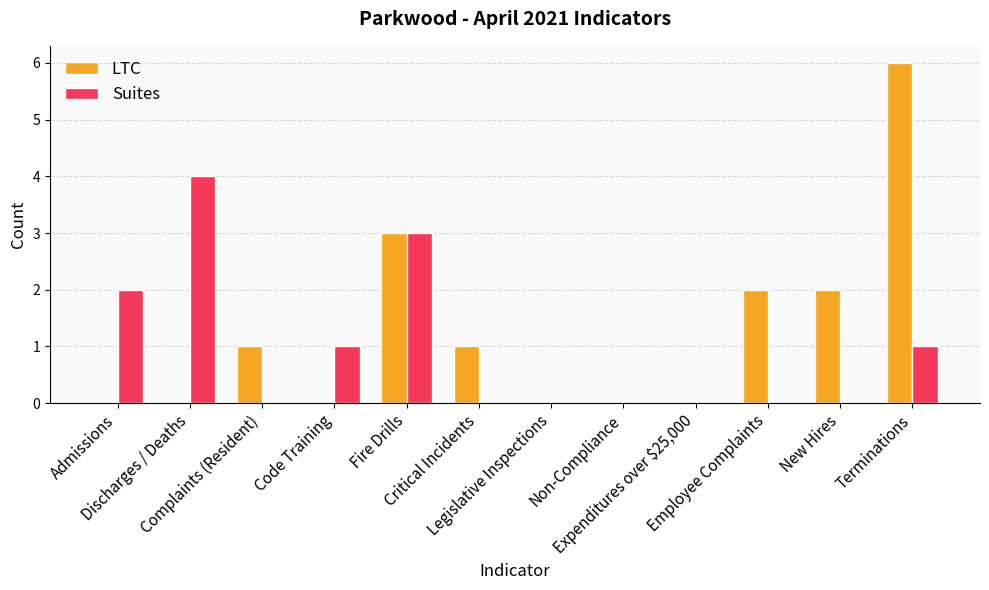

Is the value of Suites at Non-Compliance greater than the value of LTC at New Hires?

No